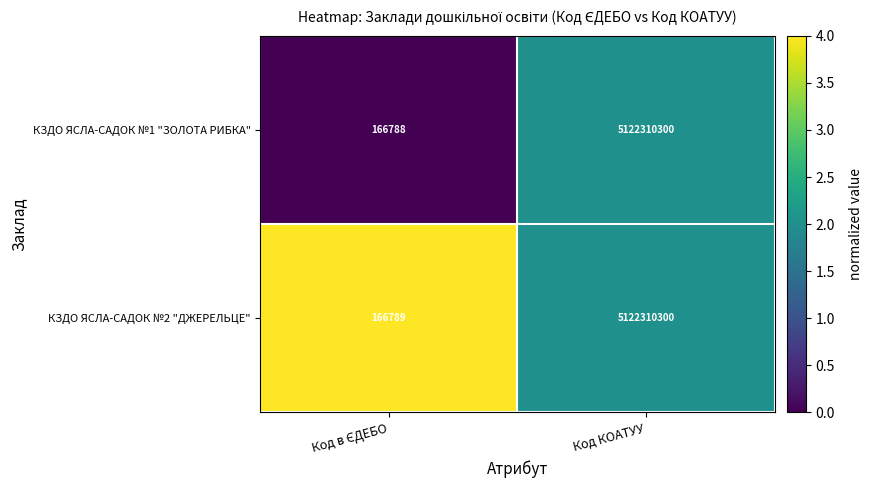

What is the sum of all КЗДО ЯСЛА-САДОК №1 "ЗОЛОТА РИБКА" values?

5122477088